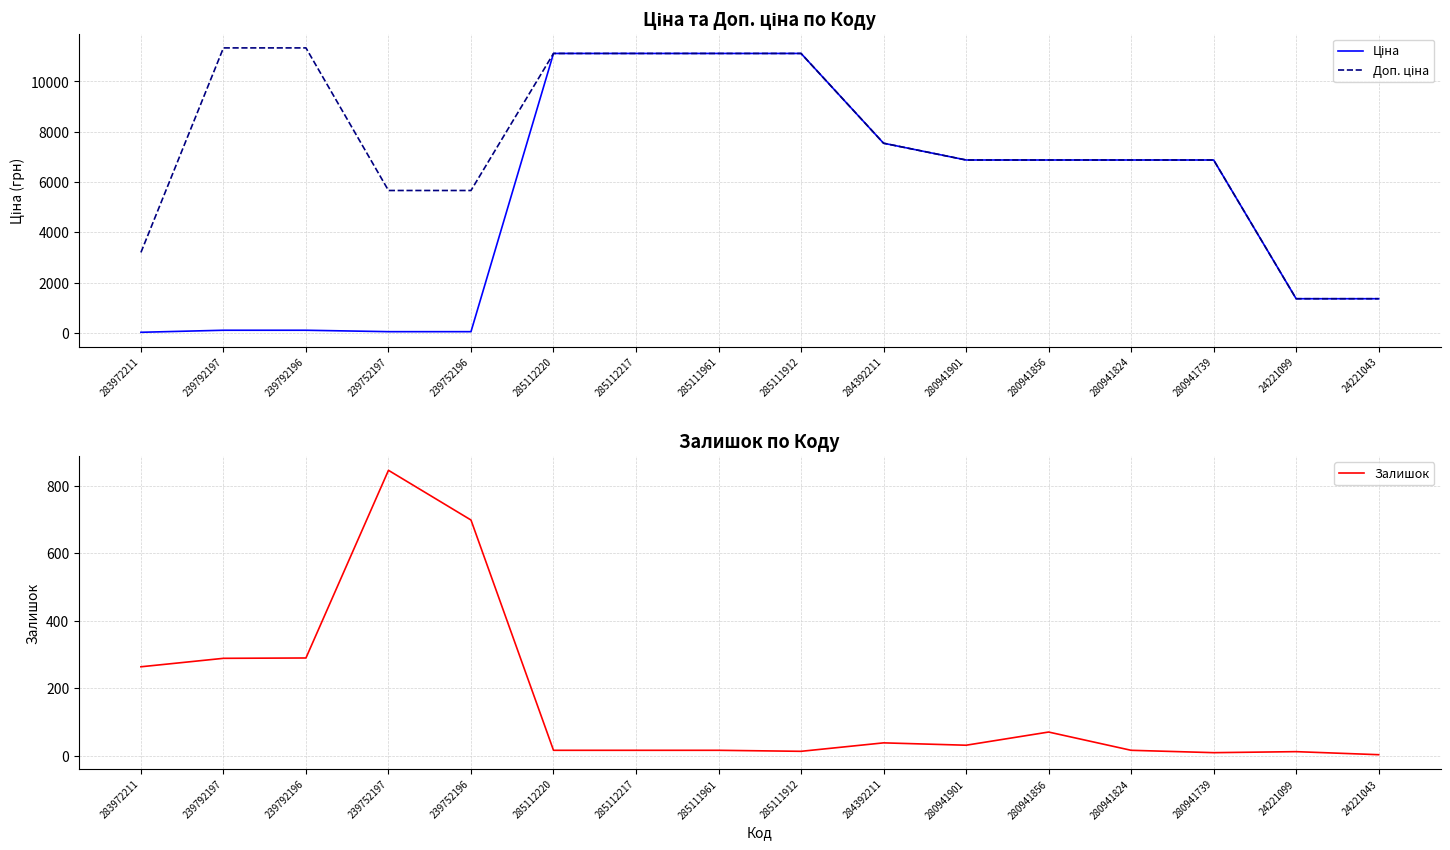

What is the maximum value for Ціна?

11113.6